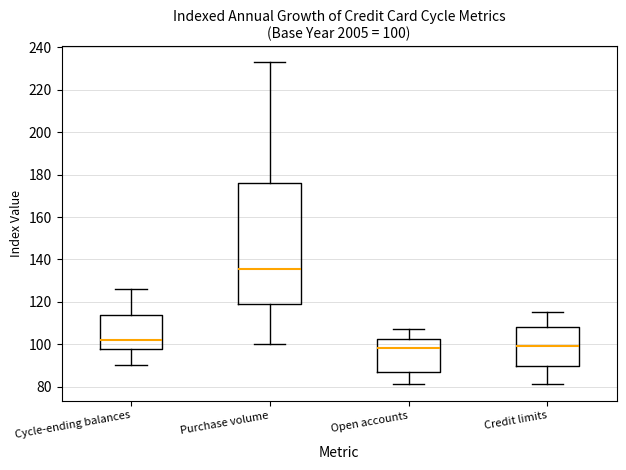

Comparing the boxes themselves (not the whiskers), which one is the tallest?

Purchase volume